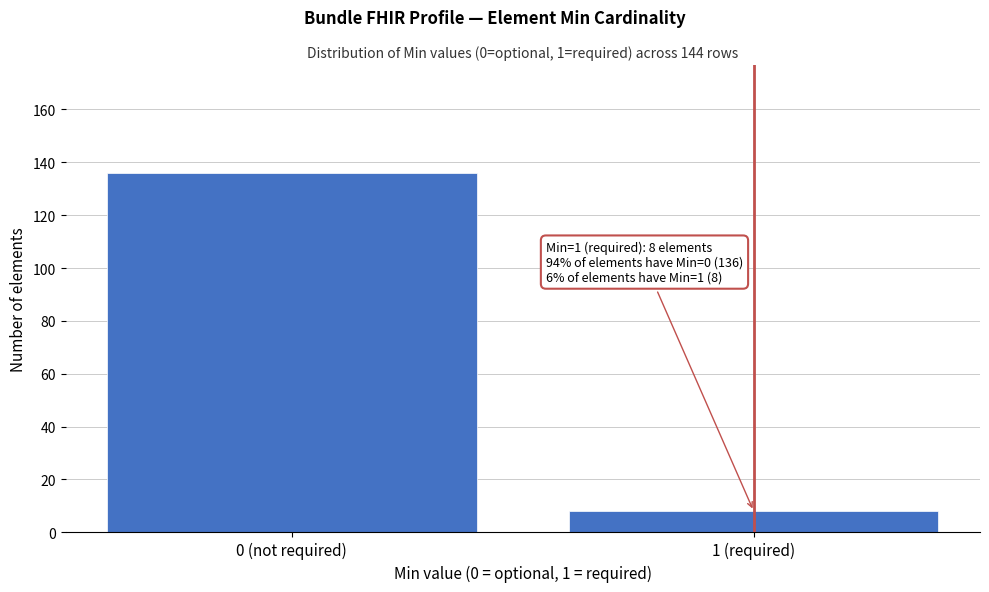

Reading right to left, what are all the values shown in this chart?

1 (required)=8	0 (not required)=136